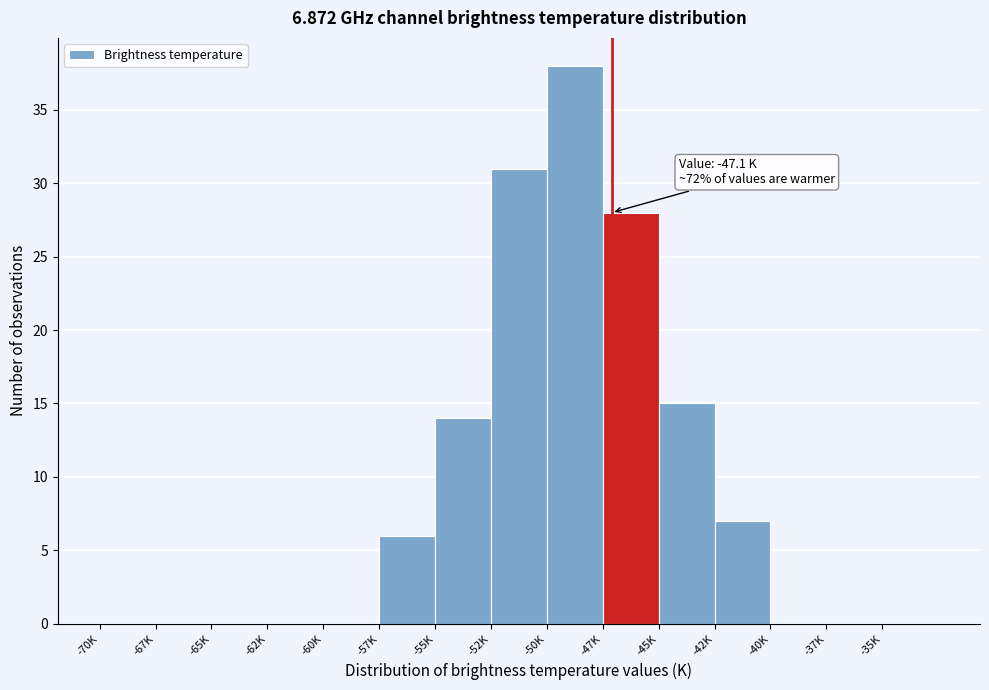

Reading left to right, extract all data points from this chart.

-70K=0	-67K=0	-65K=0	-62K=0	-60K=0	-57K=6	-55K=14	-52K=31	-50K=38	-47K=28	-45K=15	-42K=7	-40K=0	-37K=0	-35K=0